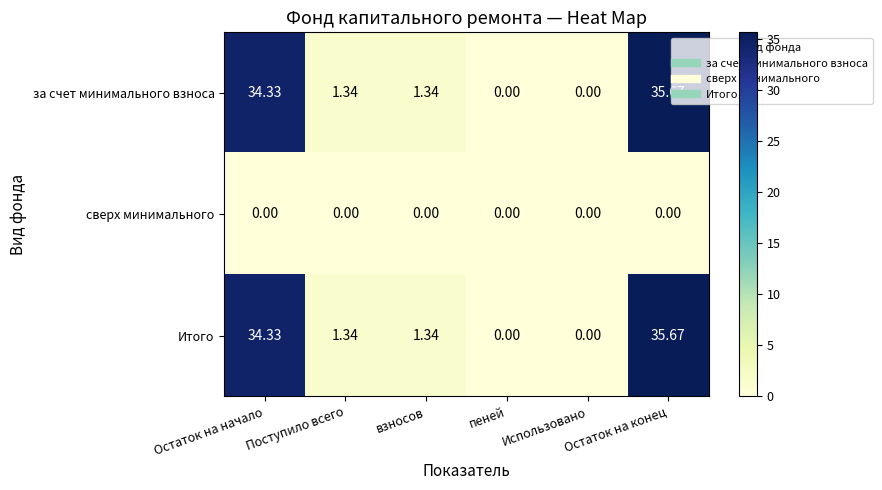

At which category does the chart reach its peak across all series?

Остаток на конец